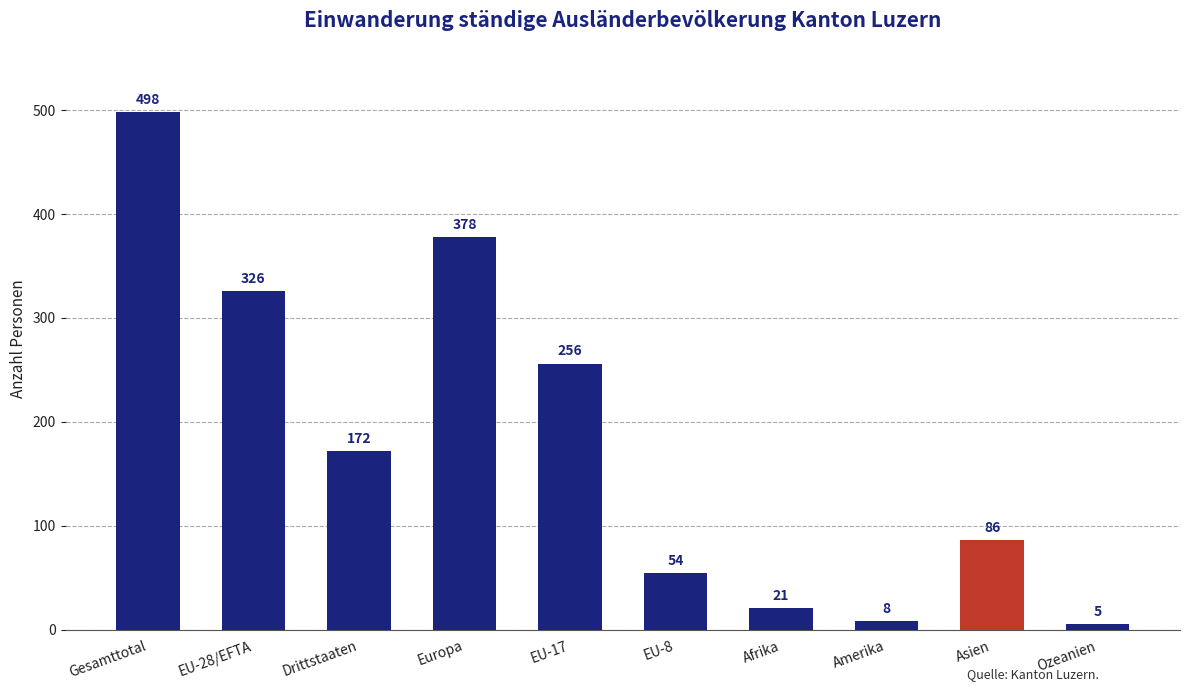

What is the greatest value displayed?

498